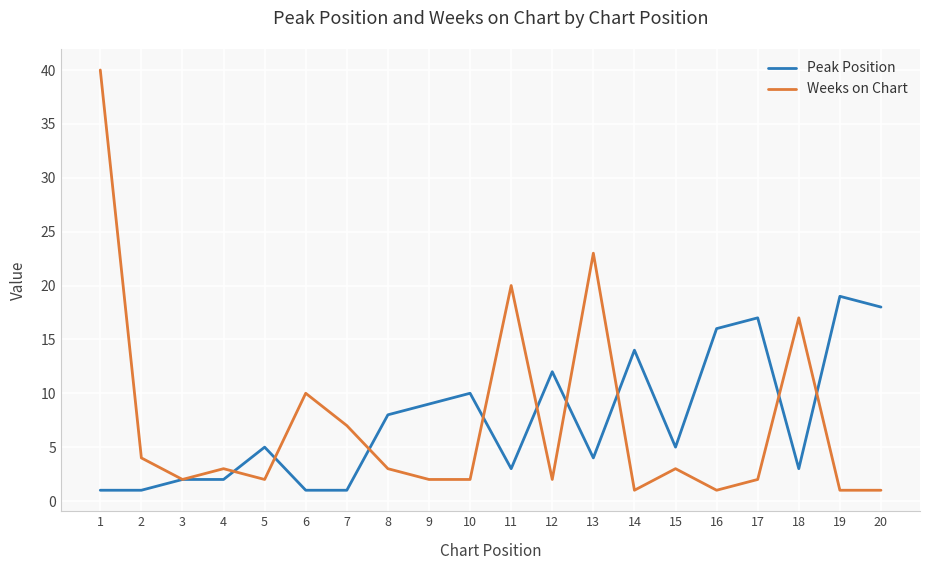

Reading left to right, what are all the values shown in this chart?

Peak Position: 1	1	2	2	5	1	1	8	9	10	3	12	4	14	5	16	17	3	19	18
Weeks on Chart: 40	4	2	3	2	10	7	3	2	2	20	2	23	1	3	1	2	17	1	1